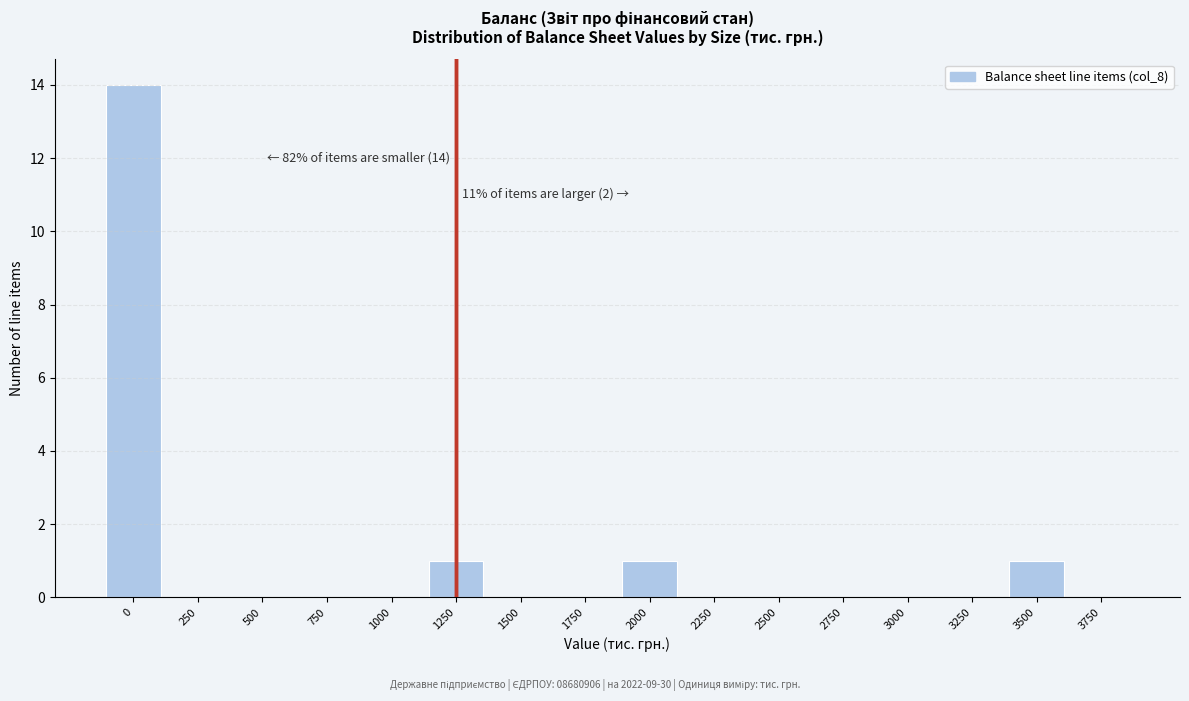

Reading left to right, extract all data points from this chart.

0=14	250=0	500=0	750=0	1000=0	1250=1	1500=0	1750=0	2000=1	2250=0	2500=0	2750=0	3000=0	3250=0	3500=1	3750=0